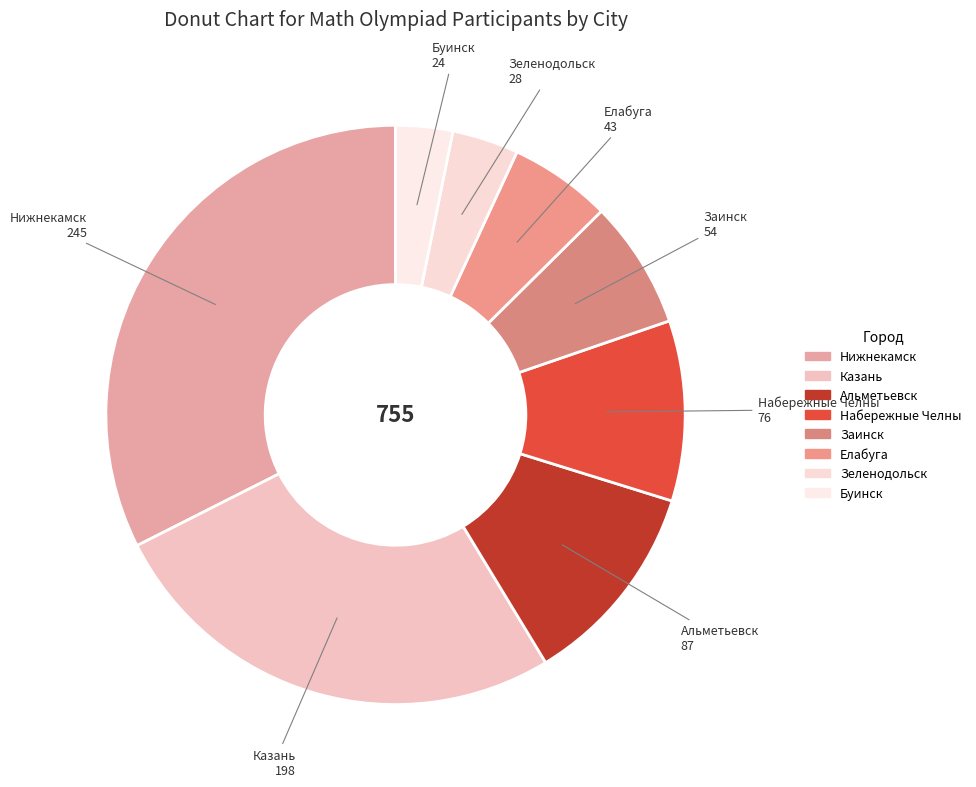

Is there any slice that represents more than half of the pie?

No